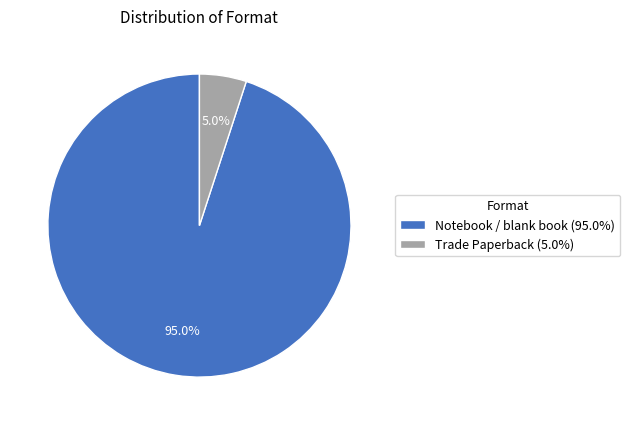

Is it true that Notebook / blank book is 82% of the pie?

False